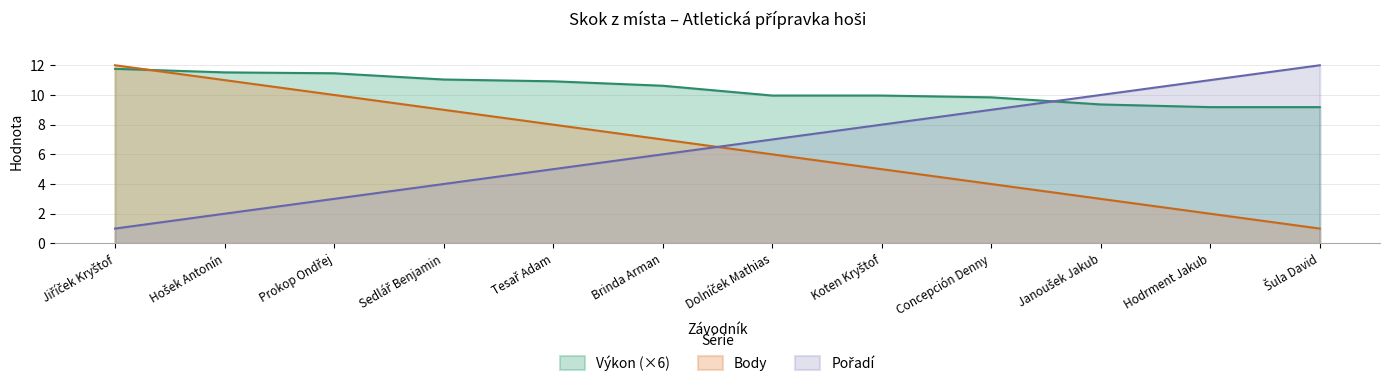

How many values in the Body series are below 7?

6